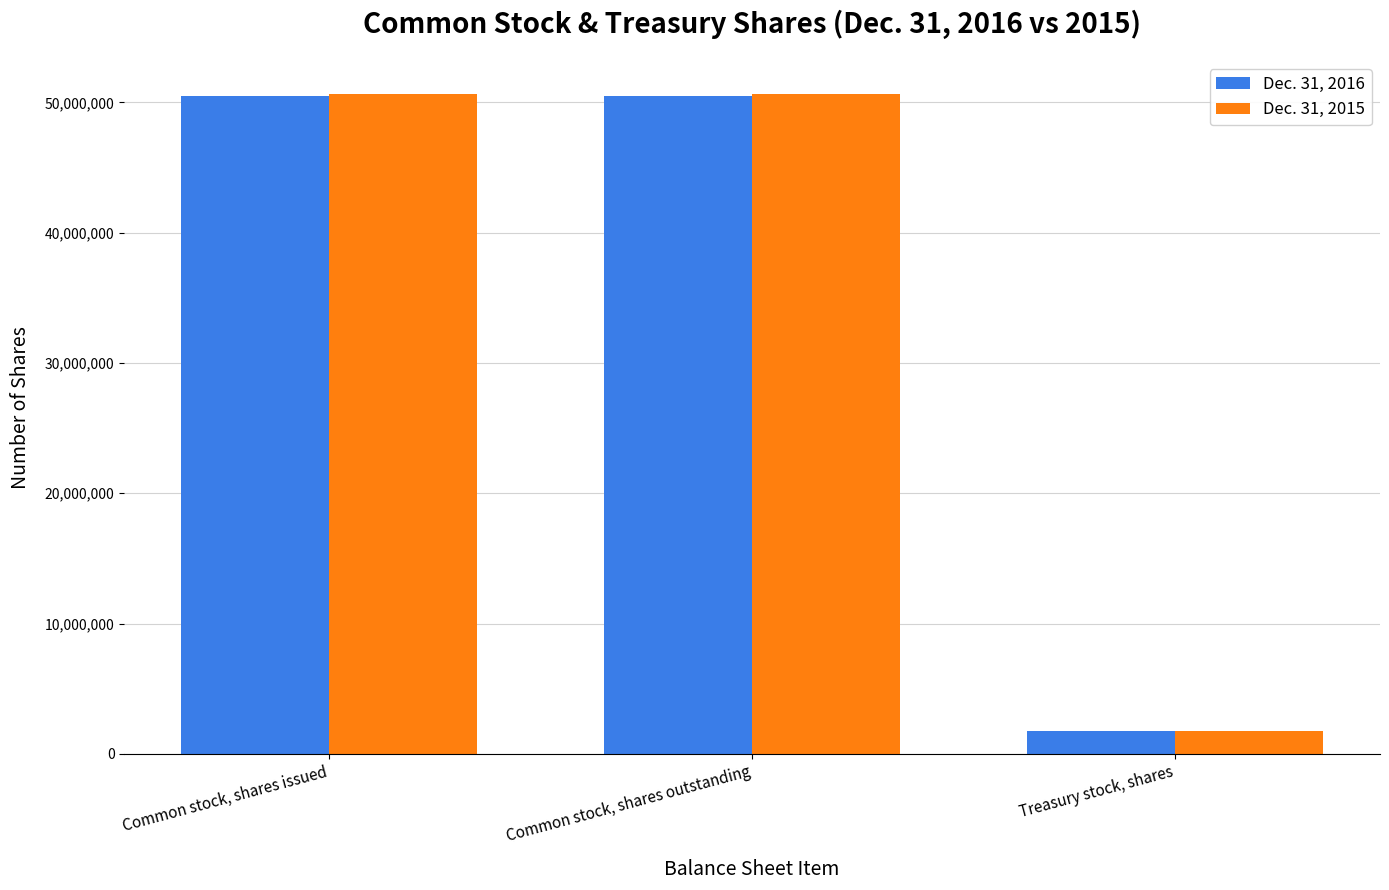

Count the Dec. 31, 2016 values in the range 1729408 to 50476042.

3